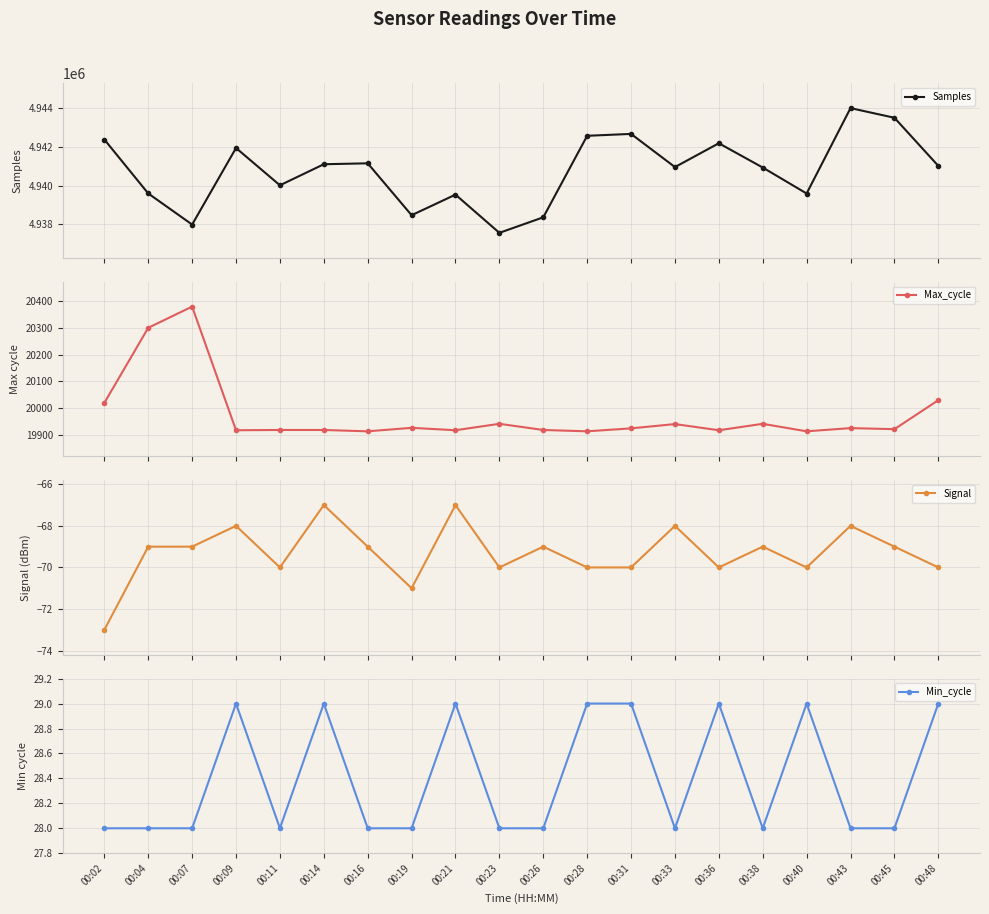

Rank the series by their maximum value, from lowest to highest.

Signal, Min_cycle, Max_cycle, Samples